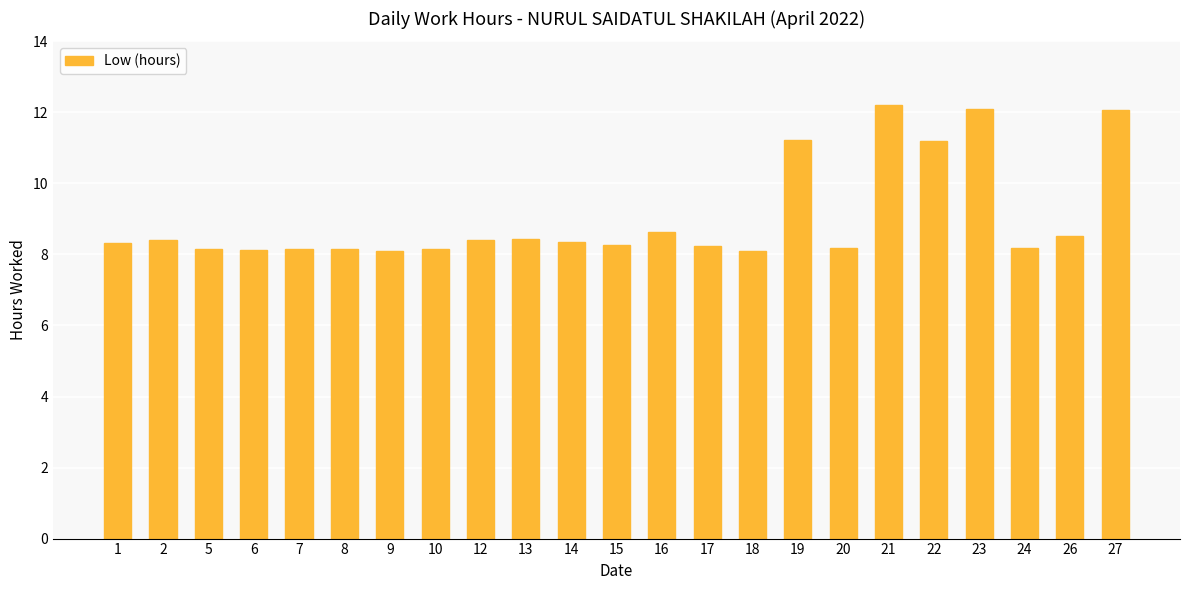

What is the value of the 2nd bar from the left?

8.4